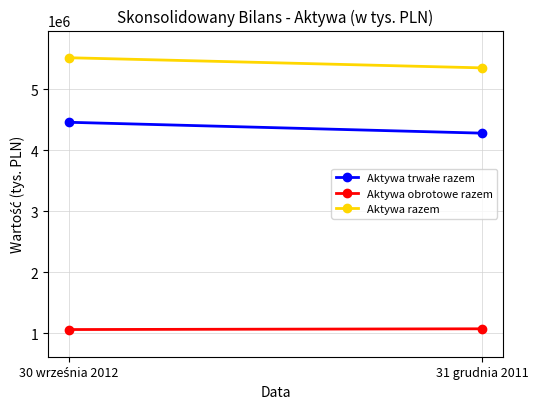

How many Aktywa trwałe razem values are between 4278148 and 4456701?

2